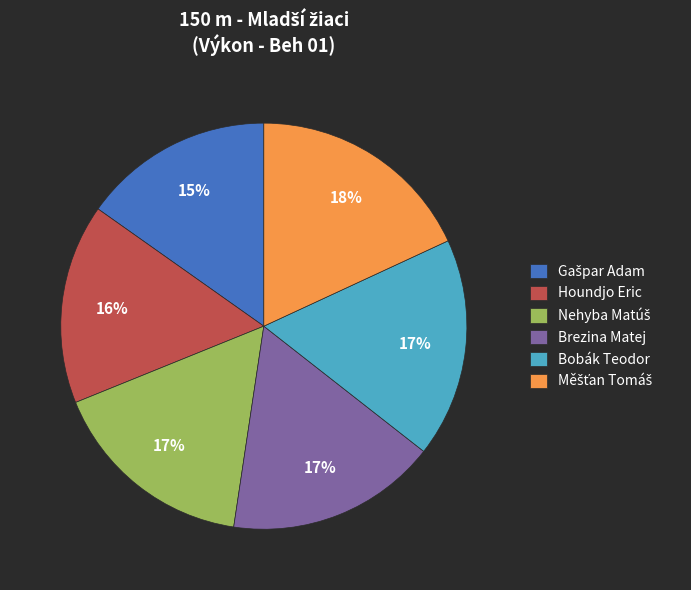

What percentage is the Bobák Teodor slice, to the nearest percent?

17%